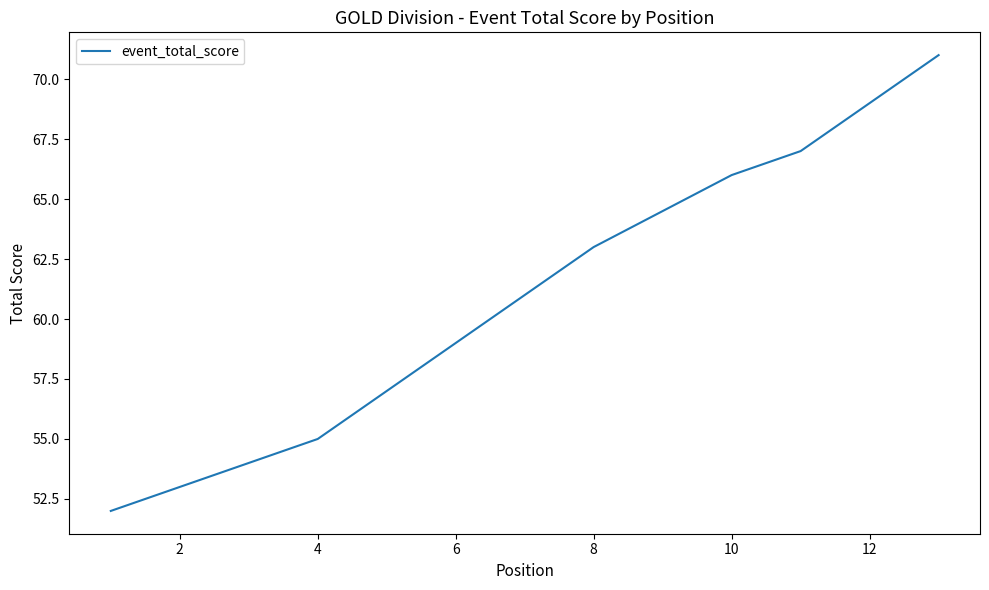

What is the difference between the second highest and second lowest values?

14